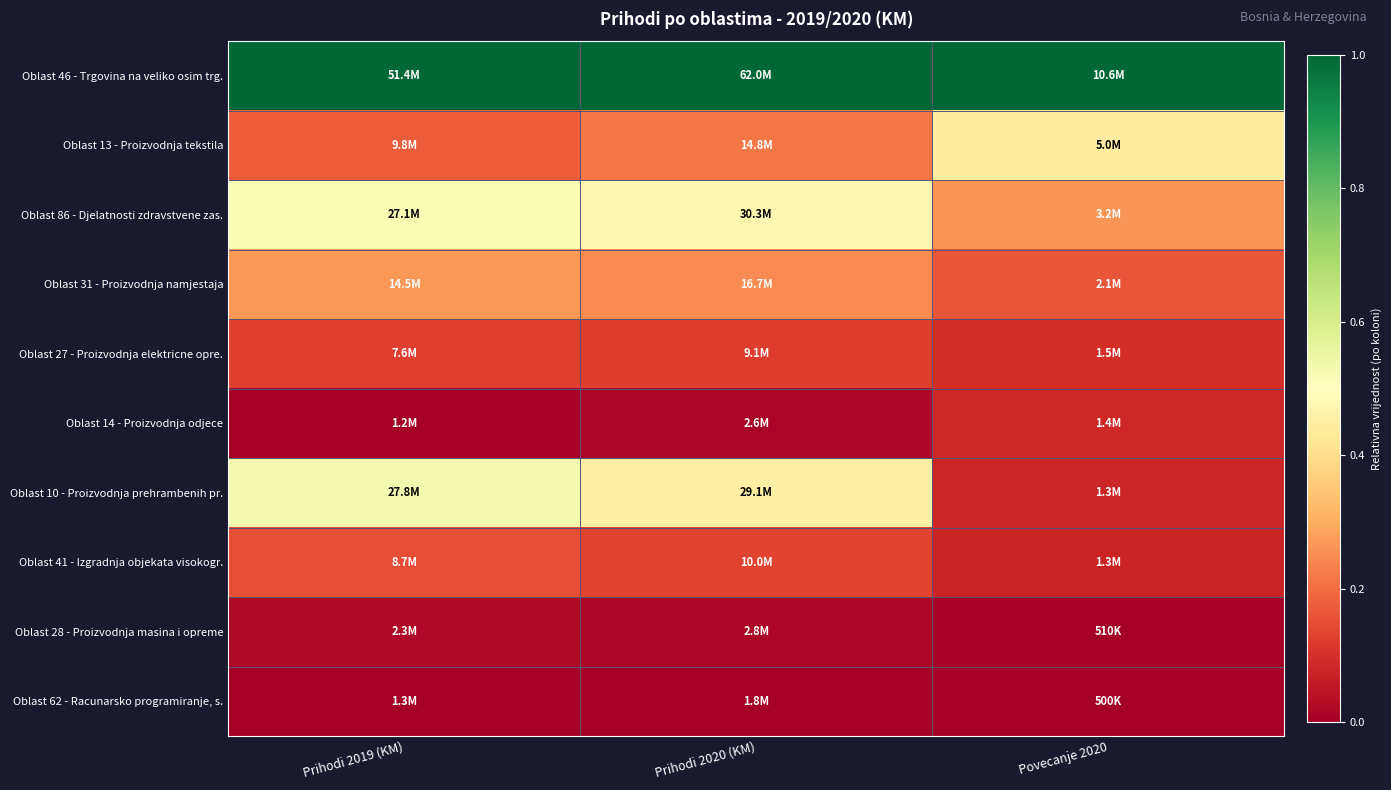

Reading left to right, extract all data points from this chart.

Oblast 46 - Trgovina na veliko osim trg.: Prihodi 2019 (KM)=1.0	Prihodi 2020 (KM)=1.0	Povecanje 2020=1.0
Oblast 13 - Proizvodnja tekstila: Prihodi 2019 (KM)=0.2	Prihodi 2020 (KM)=0.2	Povecanje 2020=0.4
Oblast 86 - Djelatnosti zdravstvene zas.: Prihodi 2019 (KM)=0.5	Prihodi 2020 (KM)=0.5	Povecanje 2020=0.3
Oblast 31 - Proizvodnja namjestaja: Prihodi 2019 (KM)=0.3	Prihodi 2020 (KM)=0.2	Povecanje 2020=0.2
Oblast 27 - Proizvodnja elektricne opre.: Prihodi 2019 (KM)=0.1	Prihodi 2020 (KM)=0.1	Povecanje 2020=0.1
Oblast 14 - Proizvodnja odjece: Prihodi 2019 (KM)=0.0	Prihodi 2020 (KM)=0.0	Povecanje 2020=0.1
Oblast 10 - Proizvodnja prehrambenih pr.: Prihodi 2019 (KM)=0.5	Prihodi 2020 (KM)=0.5	Povecanje 2020=0.1
Oblast 41 - Izgradnja objekata visokogr.: Prihodi 2019 (KM)=0.1	Prihodi 2020 (KM)=0.1	Povecanje 2020=0.1
Oblast 28 - Proizvodnja masina i opreme: Prihodi 2019 (KM)=0.0	Prihodi 2020 (KM)=0.0	Povecanje 2020=0.0
Oblast 62 - Racunarsko programiranje, s.: Prihodi 2019 (KM)=0.0	Prihodi 2020 (KM)=0.0	Povecanje 2020=0.0